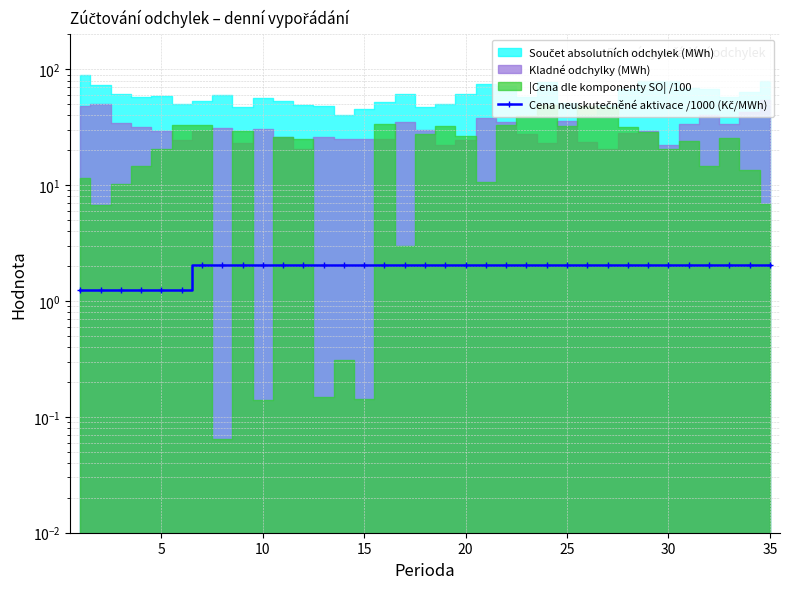

What is the average value?

1.9